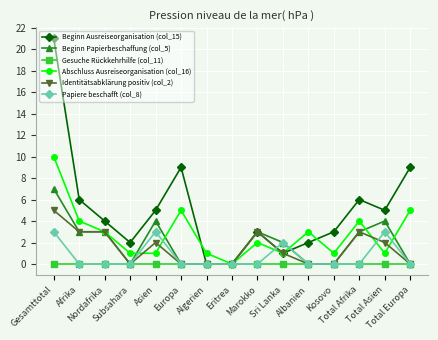

What is the maximum value shown in the chart?

21